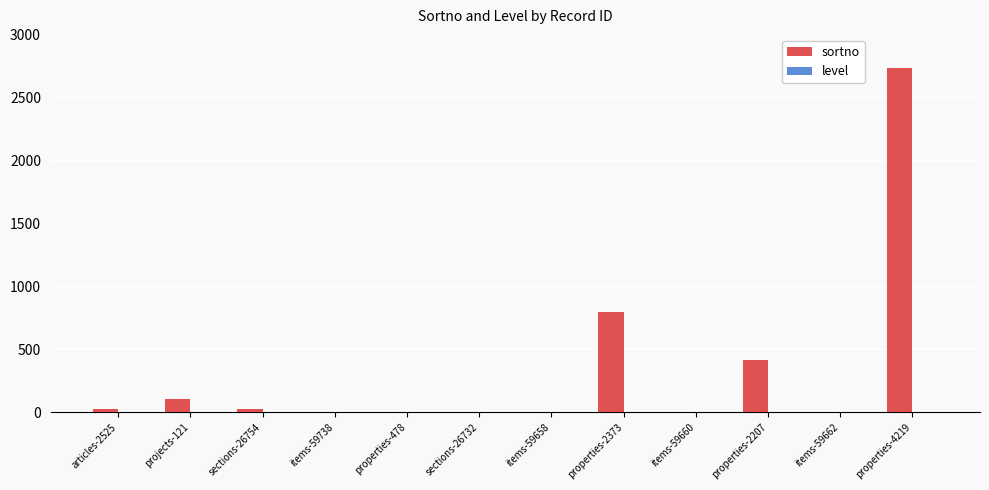

Which label corresponds to the largest value in the chart?

properties-4219